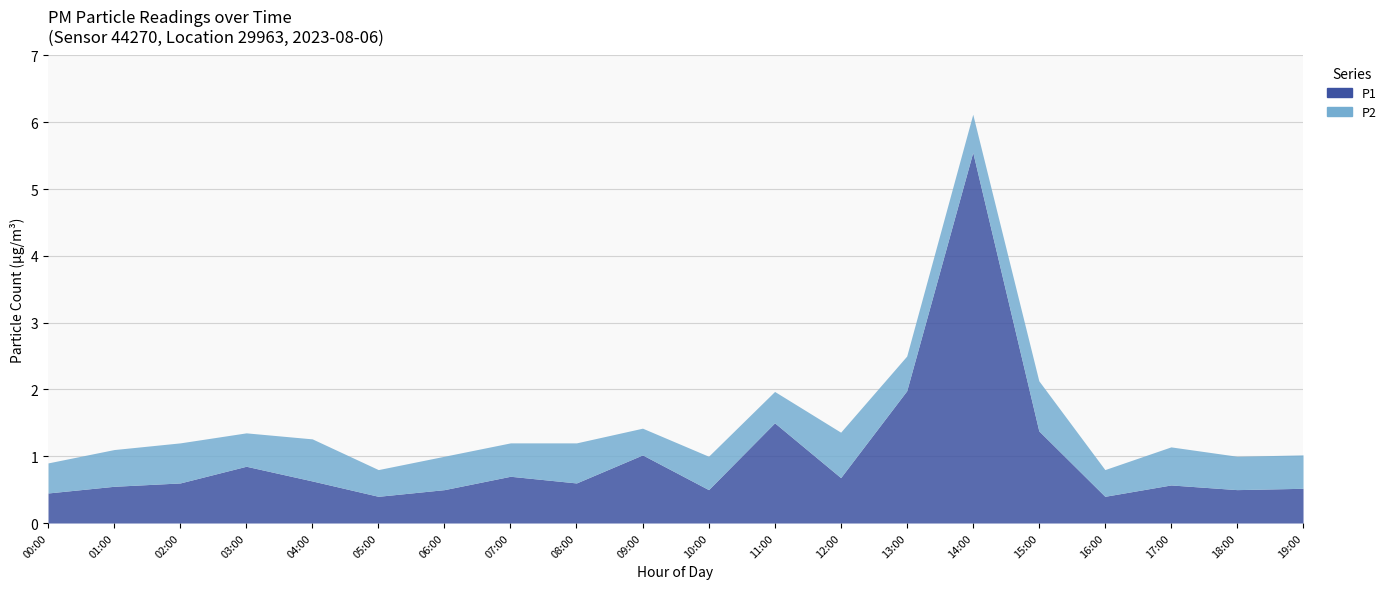

What is the difference between the P1 values at 19:00 and 05:00?

0.1